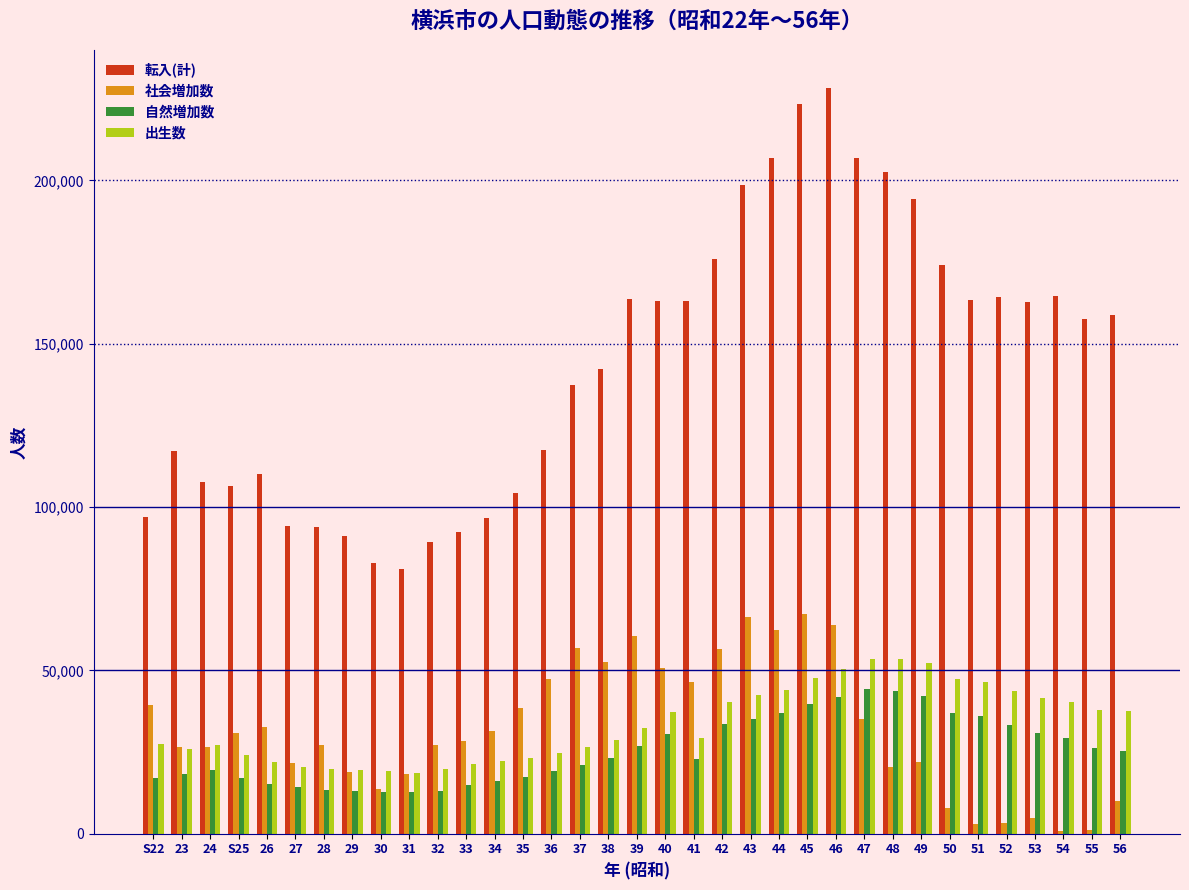

Is the value of 出生数 at 44 greater than the value of 社会増加数 at 43?

No